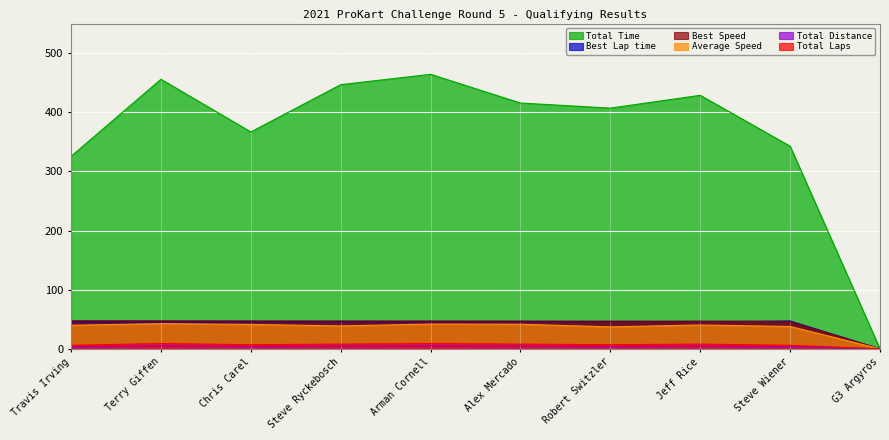

The Best Speed series shows -20.7 at G3 Argyros. True or false?

False